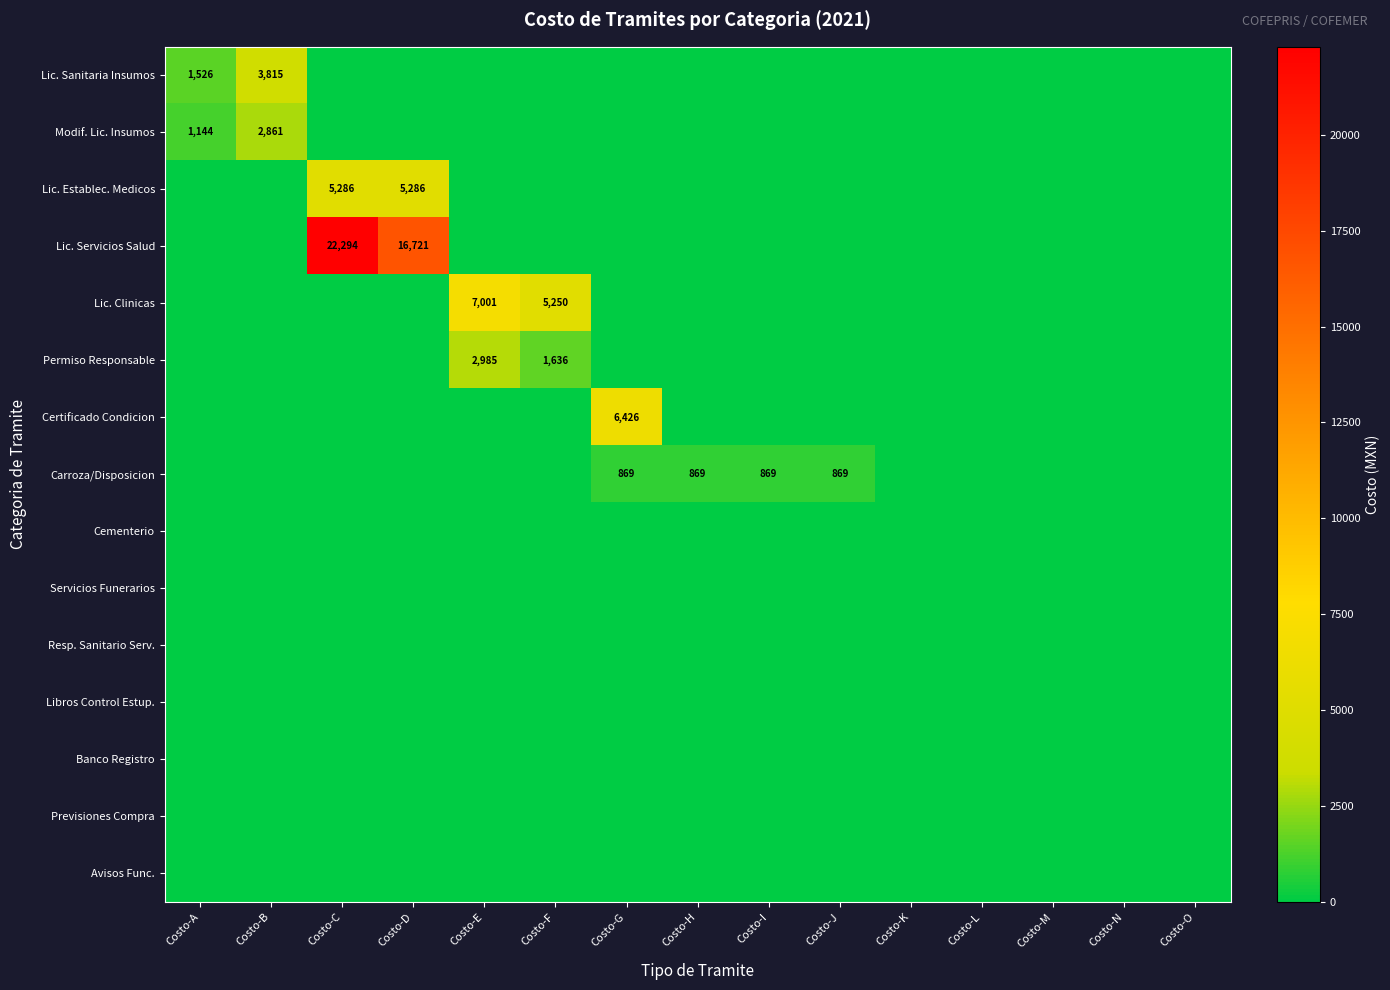

The value of Certificado Condicion at Costo-G is 10815. True or false?

False